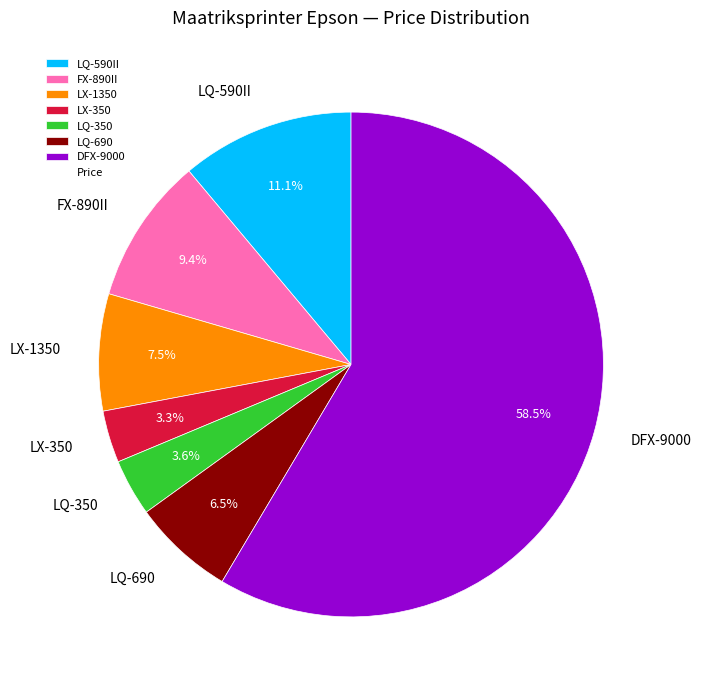

How many segments does this pie chart have?

7